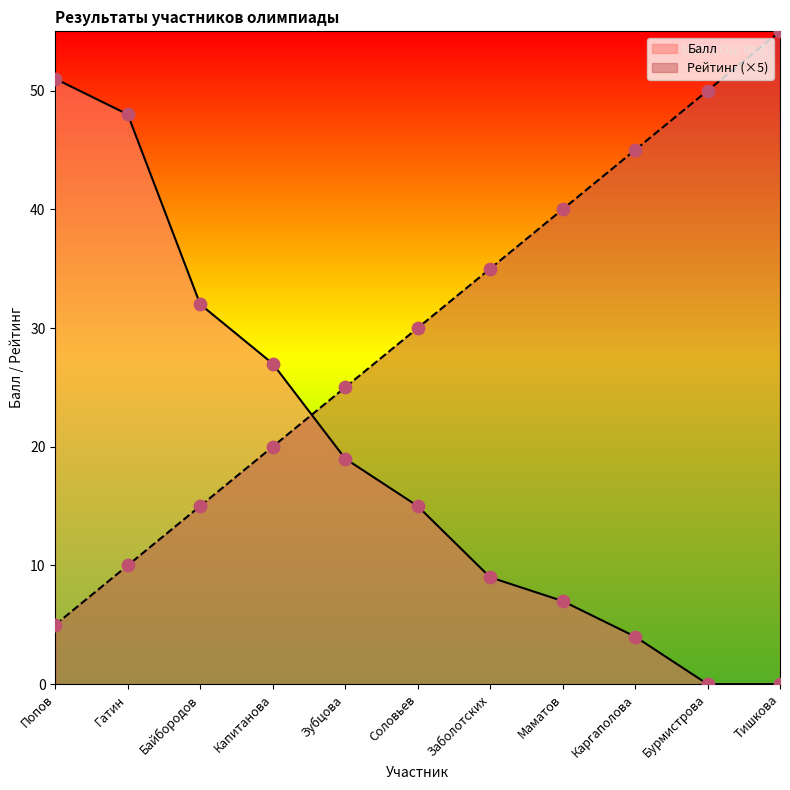

Is the value of Балл at Байбородов greater than the value of Рейтинг at Капитанова?

Yes